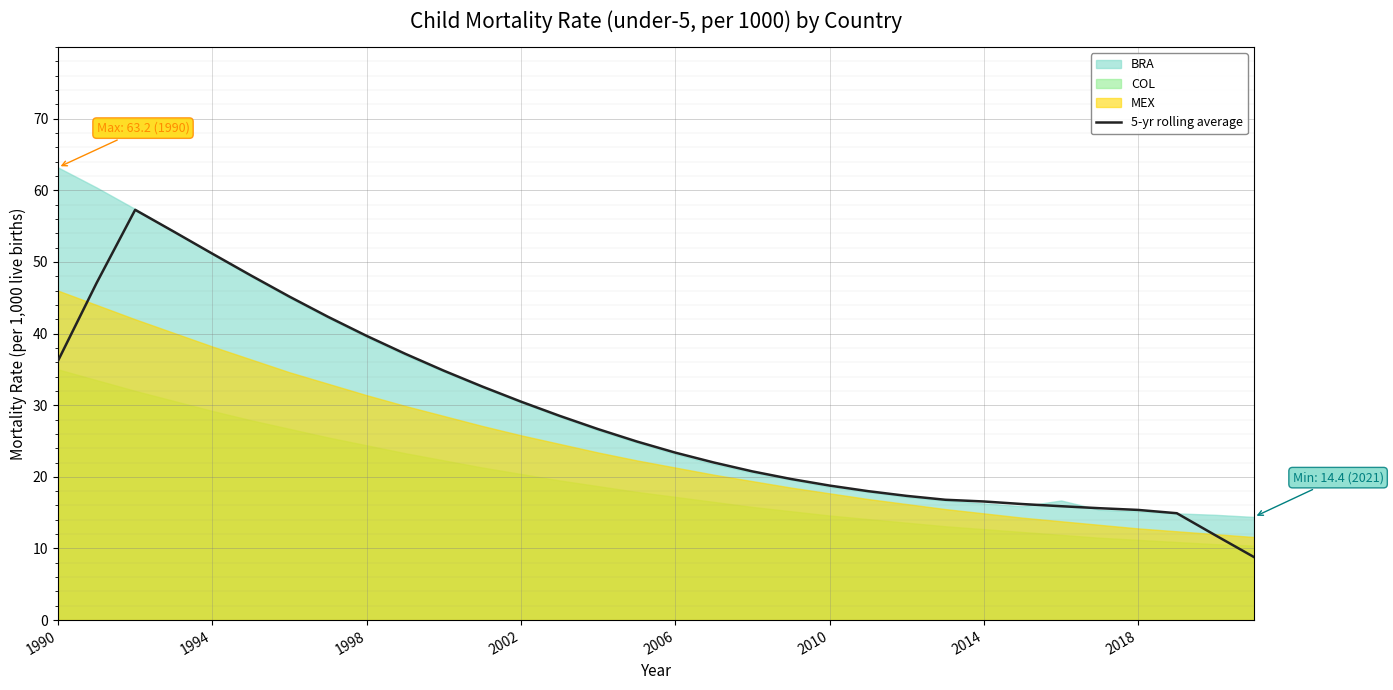

What is the sum of the values at 30 and 17?

33.8